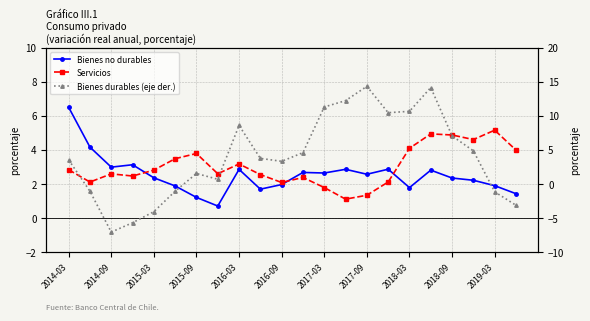

What is the maximum value for Servicios?

5.2